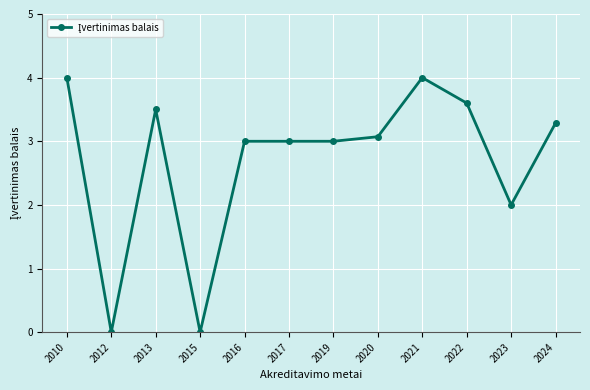

Reading right to left, list all the values displayed in this chart.

2024=3.3	2023=2.0	2022=3.6	2021=4.0	2020=3.1	2019=3.0	2017=3.0	2016=3.0	2015=0.0	2013=3.5	2012=0.0	2010=4.0